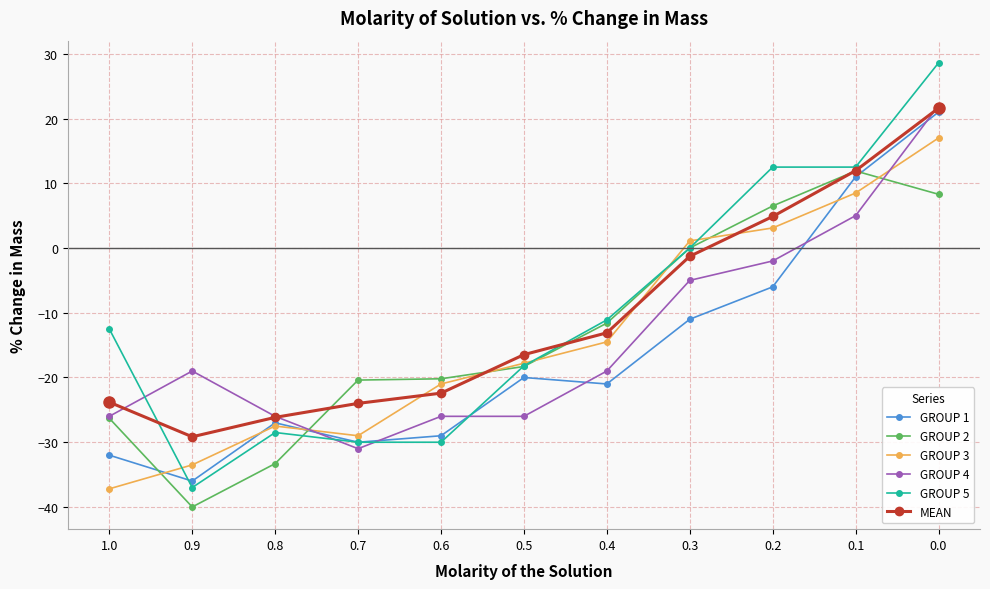

After their last crossing, which series has the higher values: GROUP 4 or GROUP 3?

GROUP 4